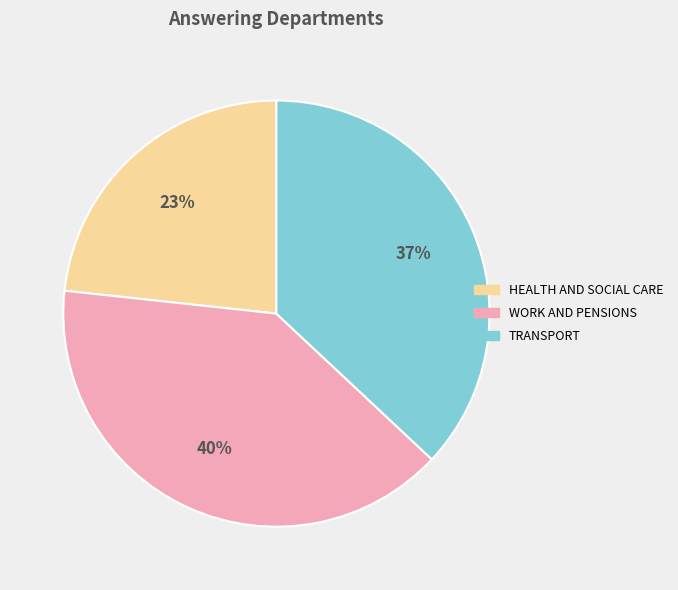

To the nearest percent, what is the average slice percentage?

33%